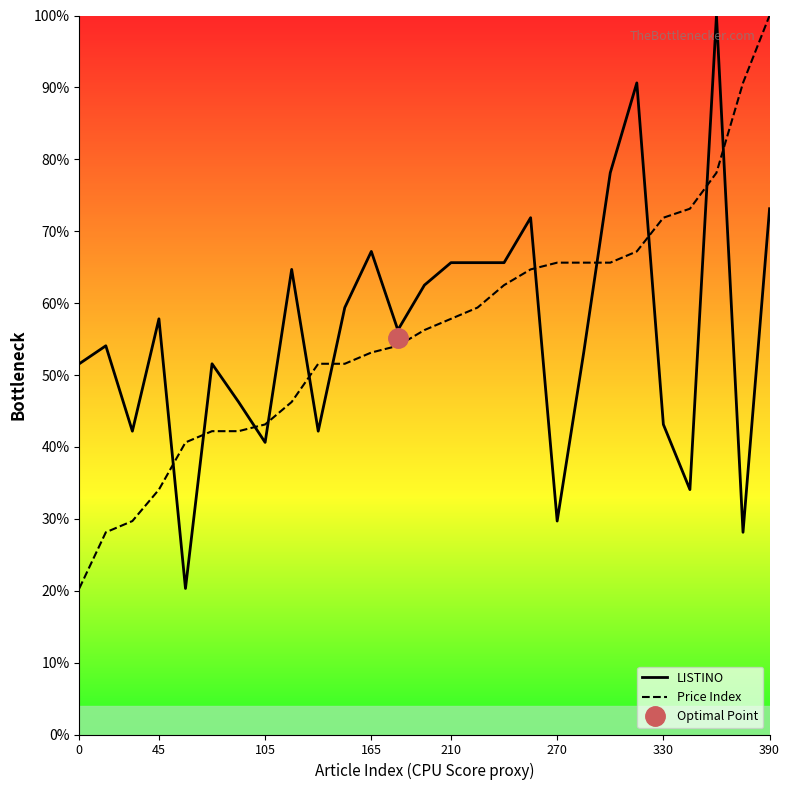

After their last crossing, which series has the higher values: Price Index or LISTINO?

Price Index